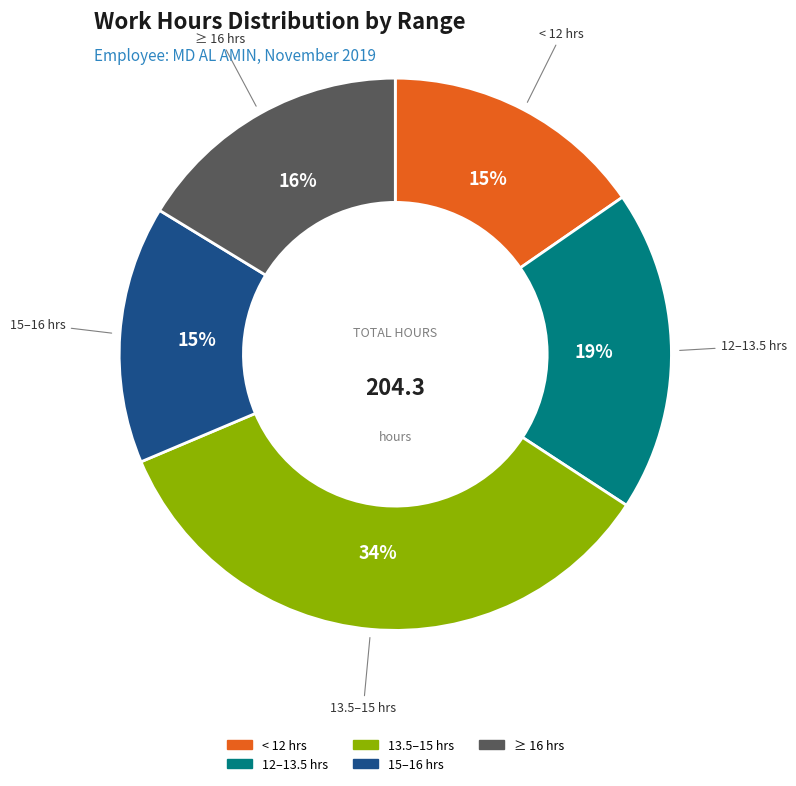

Is there any slice that represents more than half of the pie?

No